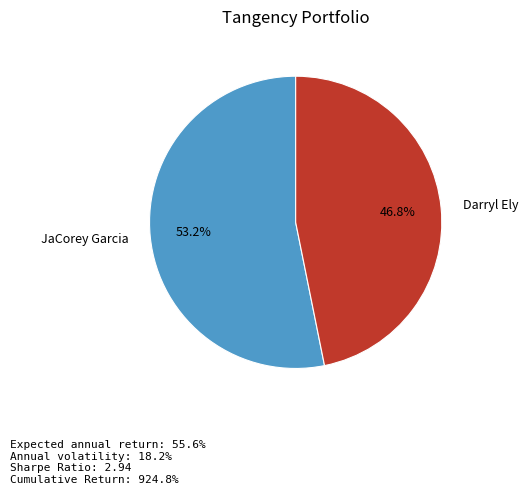

Rank the categories by value from highest to lowest.

JaCorey Garcia, Darryl Ely